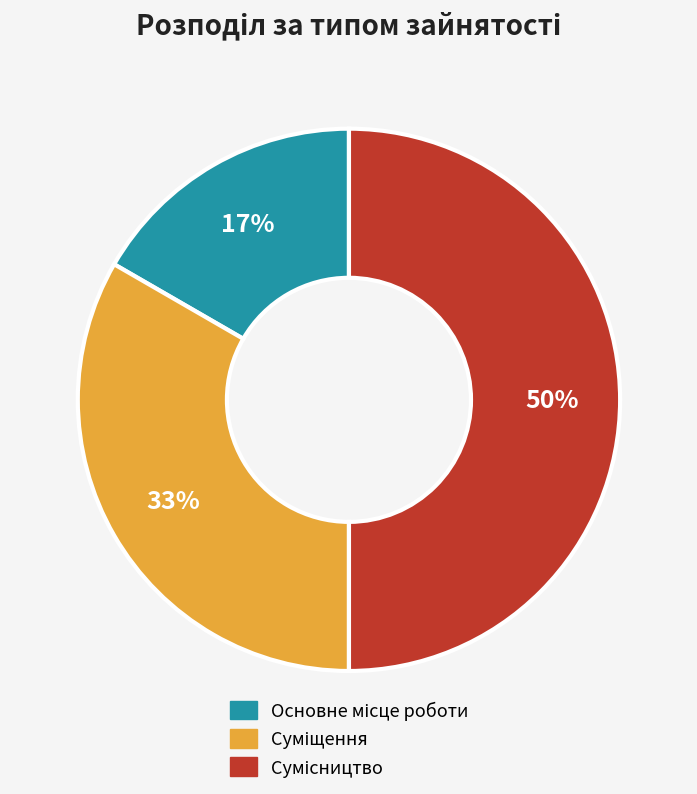

To the nearest percent, what is the difference between the largest and smallest slice percentages?

33%